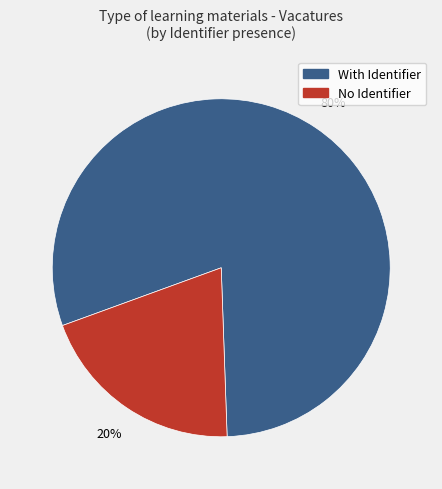

To the nearest percent, what is the average slice percentage?

50%